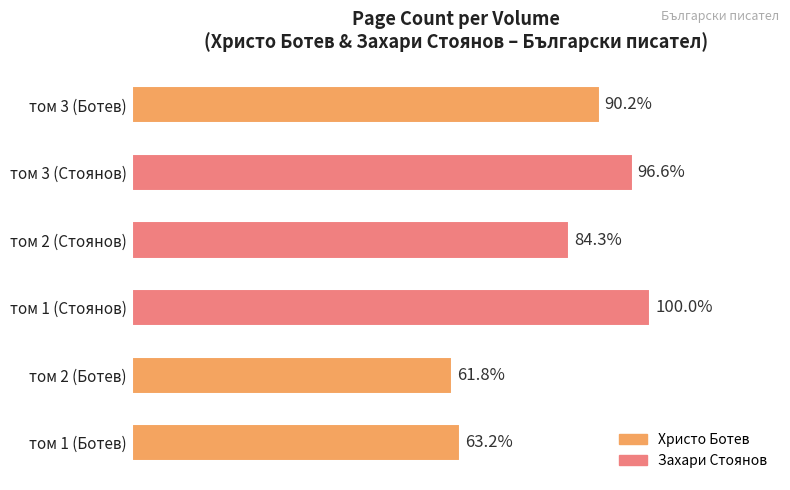

What is the ratio of the value at том 2 (Стоянов) to the value at том 1 (Ботев)?

1.3